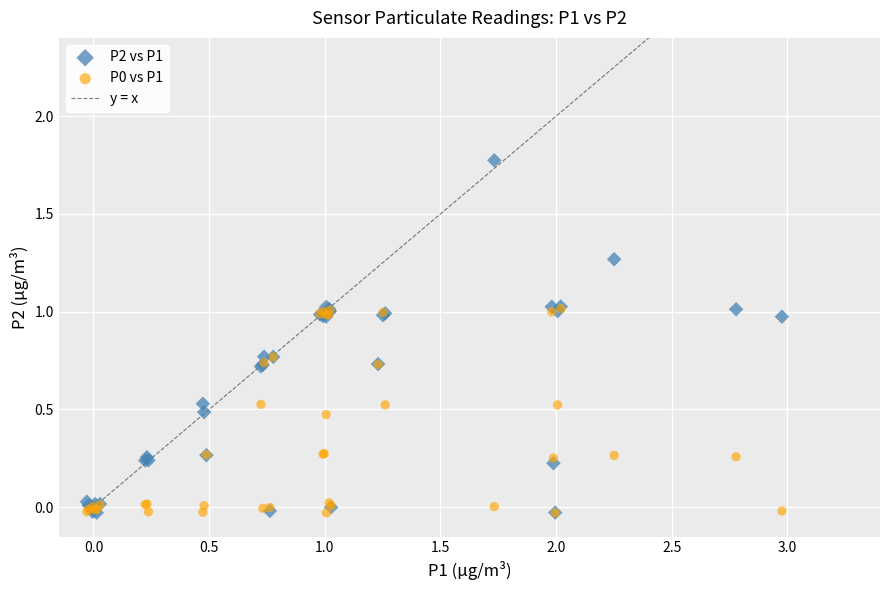

Which series has the widest spread of Y values?

P2 vs P1